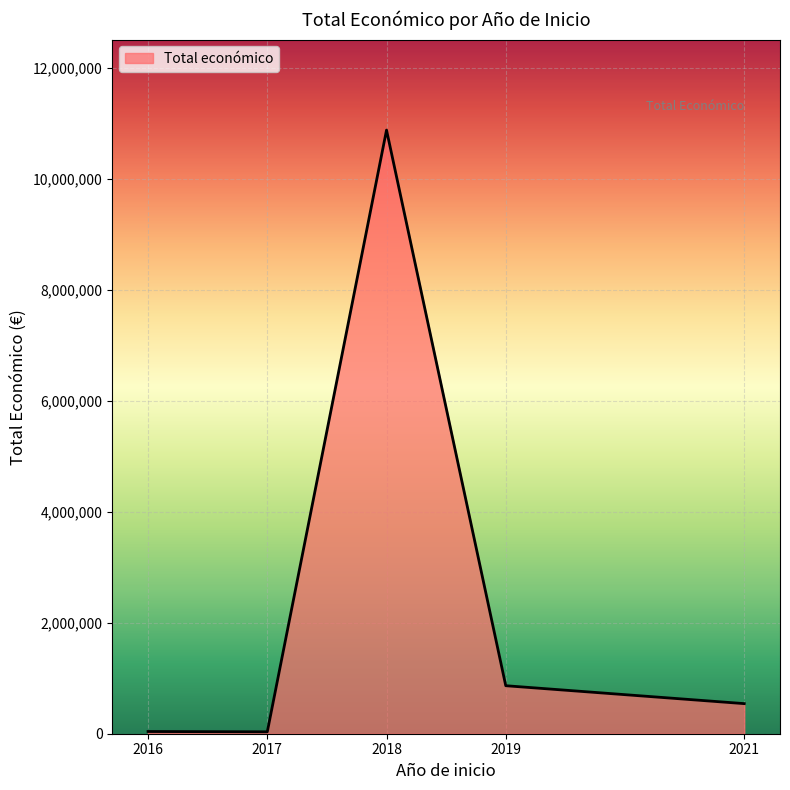

The value at 2021 is 965089. True or false?

False